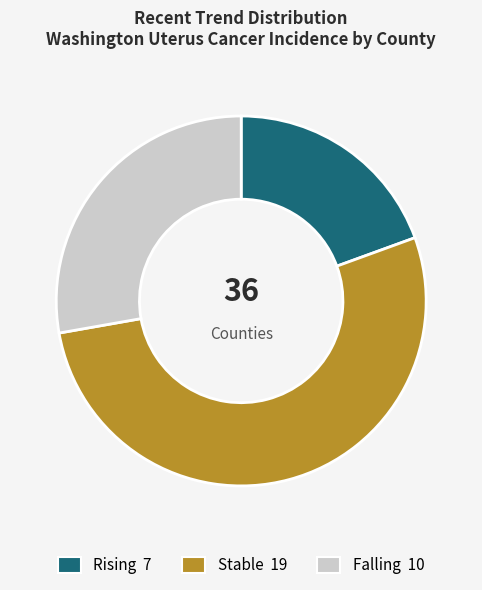

How many segments does this pie chart have?

3